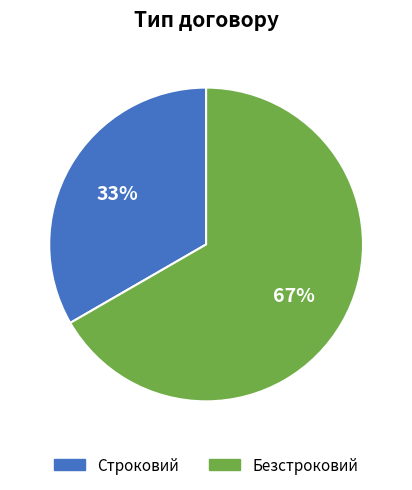

What is the majority slice?

Безстроковий